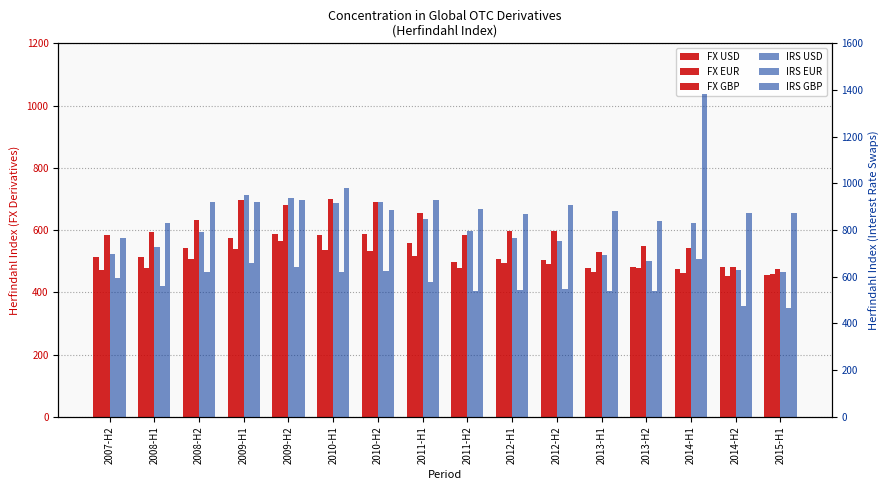

What is the spread (max minus min) of values at 2007-H2?

292